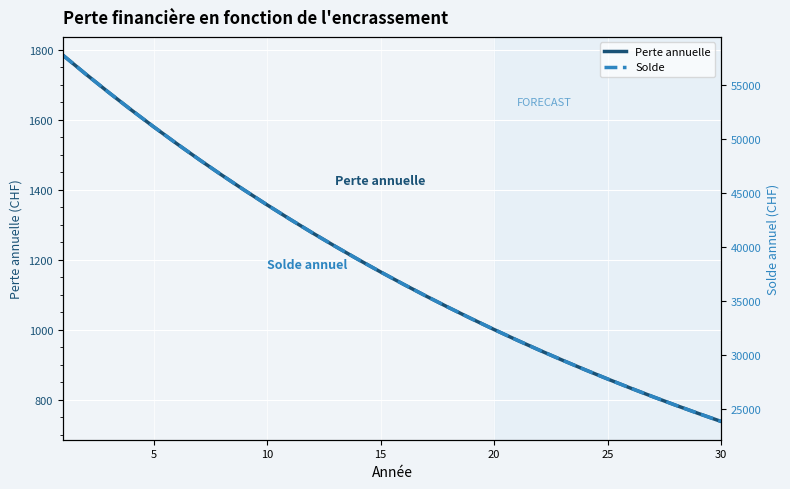

List the series in order of their peak value, lowest first.

Perte annuelle, Solde